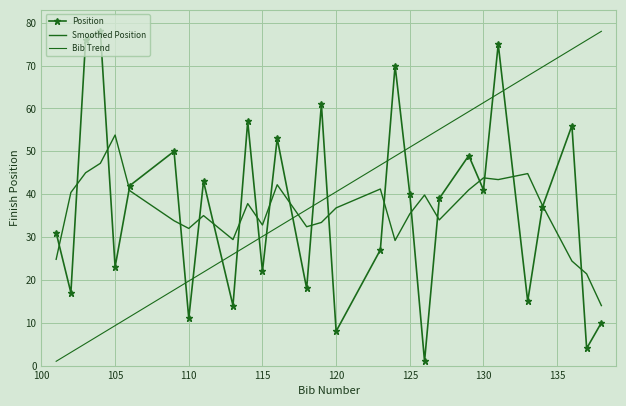

After their last crossing, which series has the higher values: Bib Trend or Position?

Bib Trend